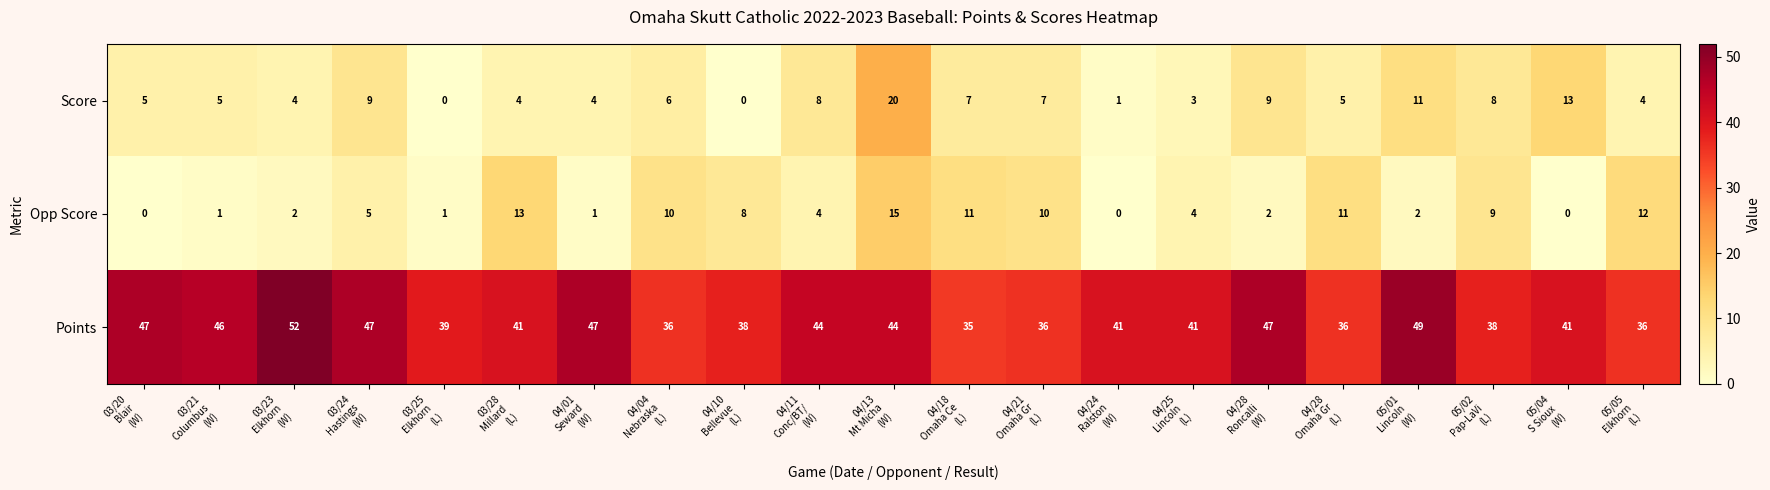

What is the total value across all series at 03/28
Millard 
(L)?

58